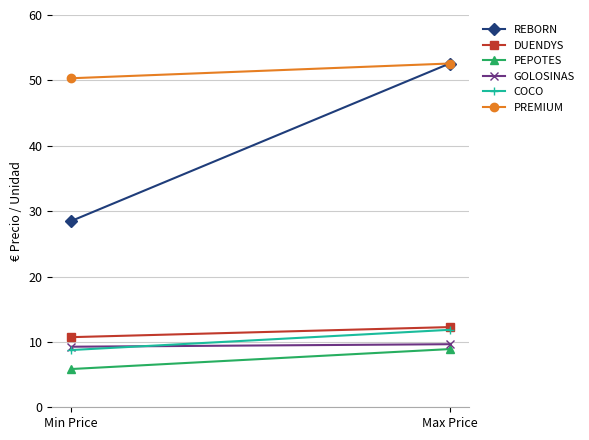

What is the label of the 1st point from the right?

Max Price